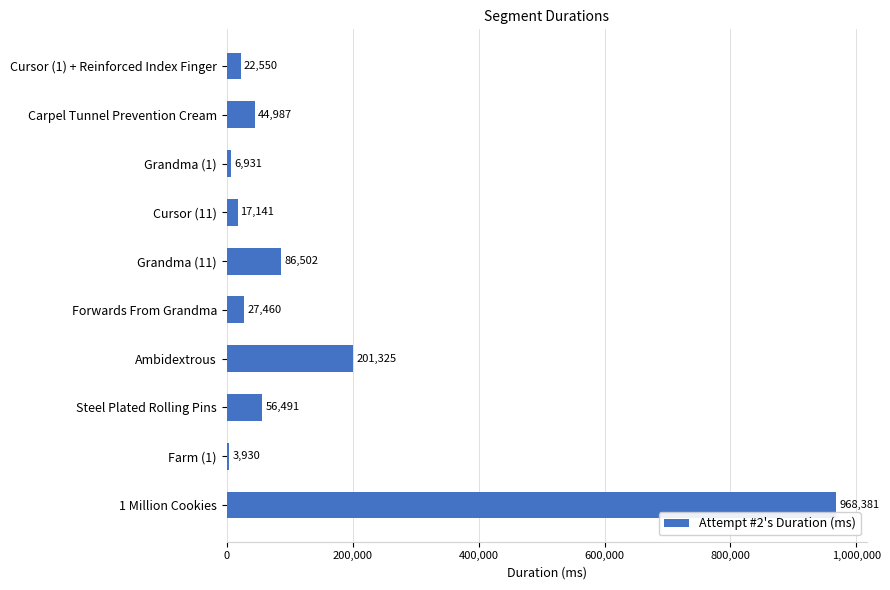

Is it true that the value at 1 Million Cookies is 968381?

True